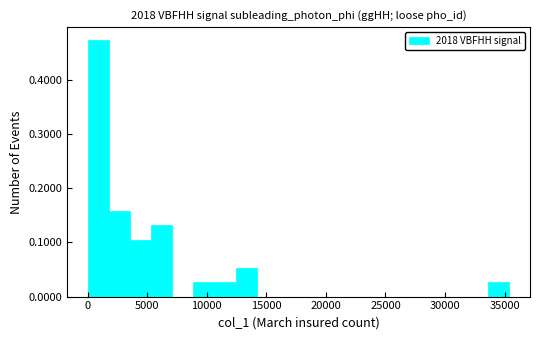

Read against the x-axis, roughly where is the centre of the tallest bar?

1000